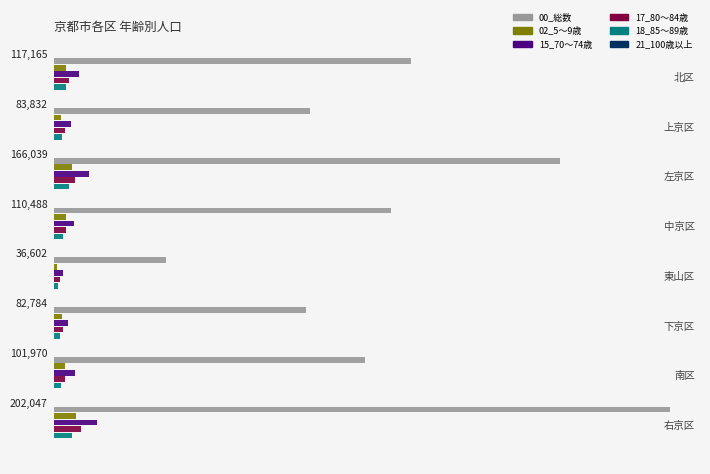

Rank the series by their maximum value, from highest to lowest.

00_総数, 15_70～74歳, 17_80～84歳, 02_5～9歳, 18_85～89歳, 21_100歳以上